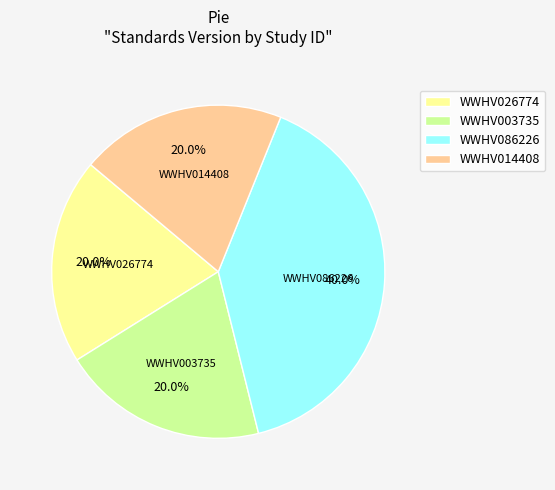

How many slices are in this pie chart?

4